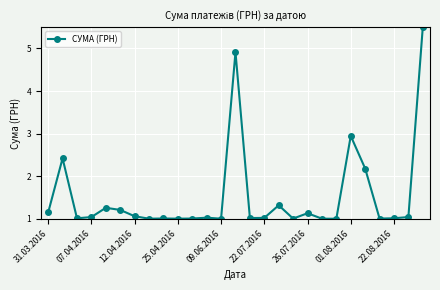

What is the sum of all values?

41.3